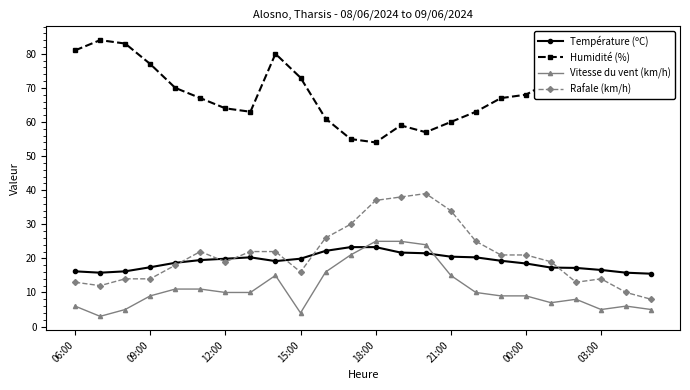

What is the greatest value displayed?

84.0